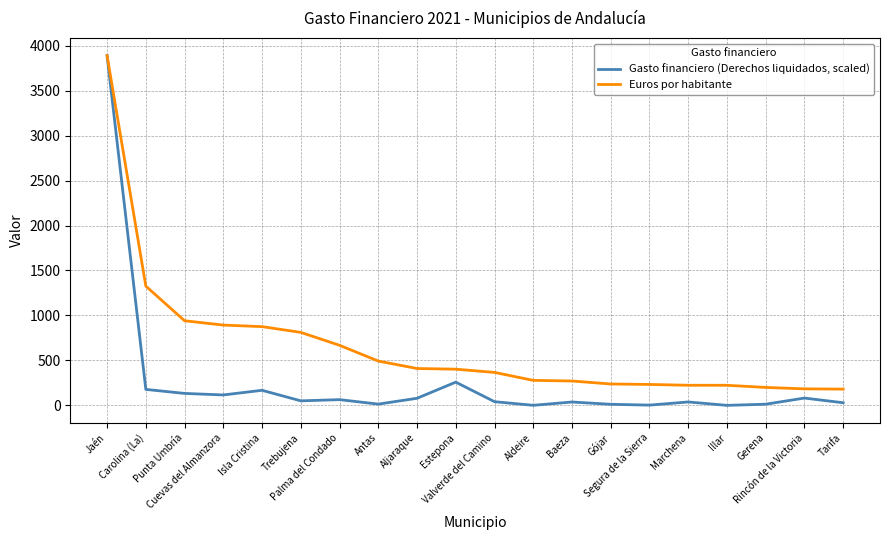

True or false: Gasto financiero (Derechos liquidados, scaled) has a value of 133.6 at Punta Umbría.

True